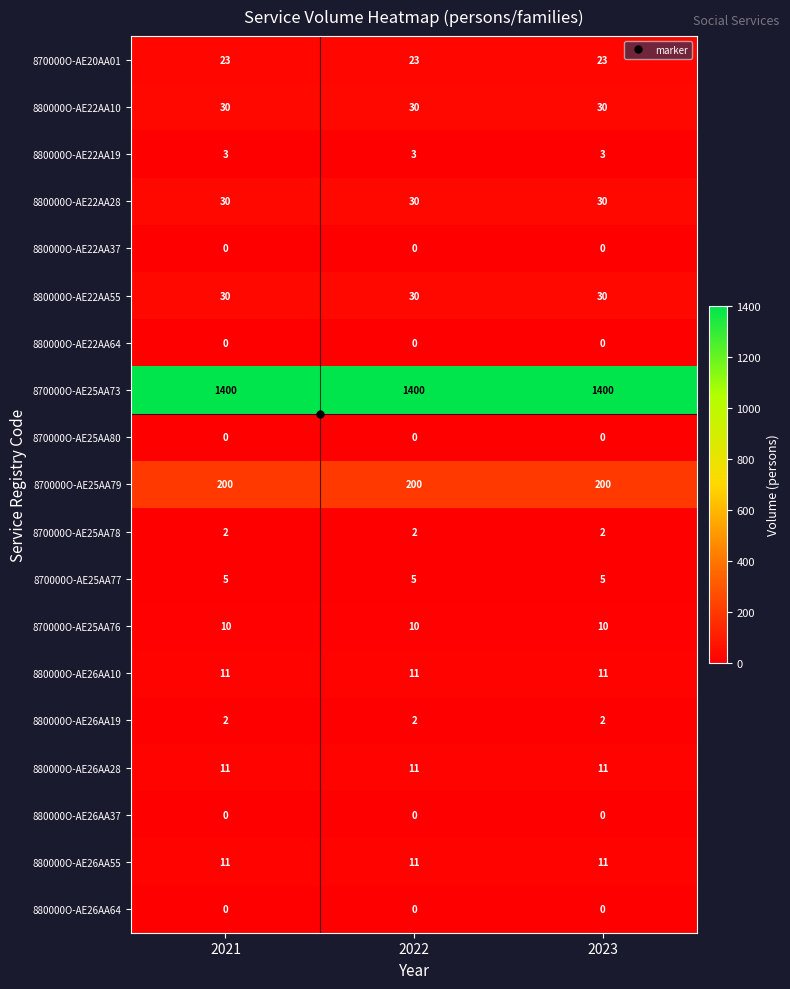

What is the highest value of the 870000O-AE25AA77 series?

5